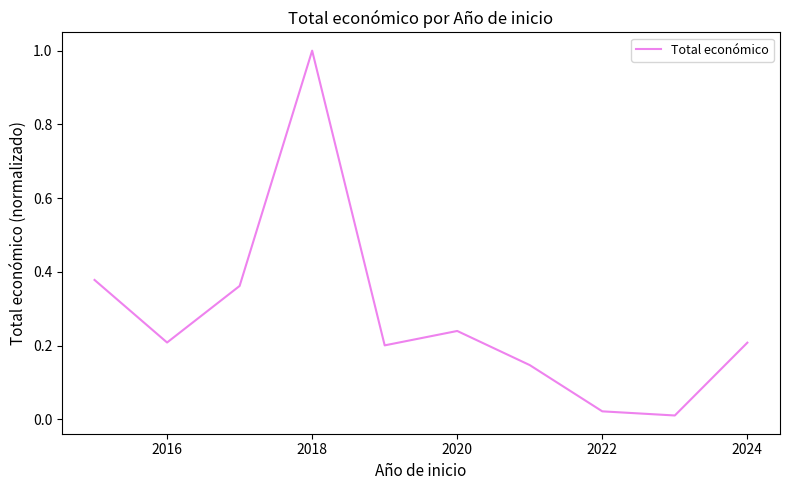

What is the difference between the maximum and minimum values?

1.0